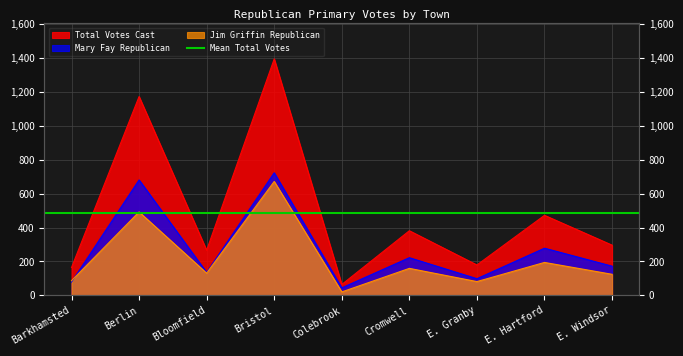

Which label corresponds to the smallest value in the chart?

Colebrook